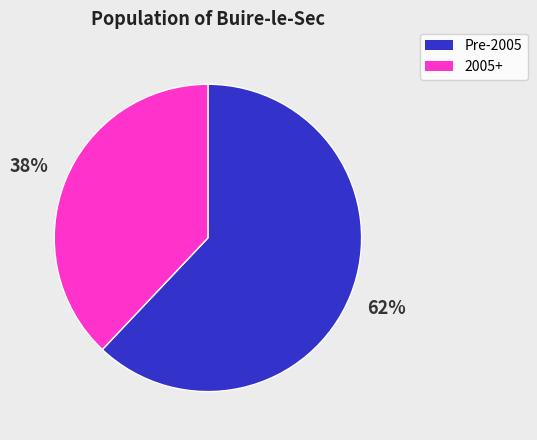

Is there a majority slice in this chart?

Yes